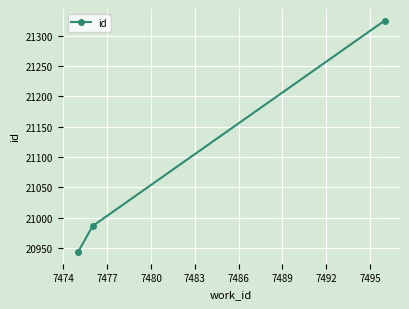

What is the greatest value displayed?

21325